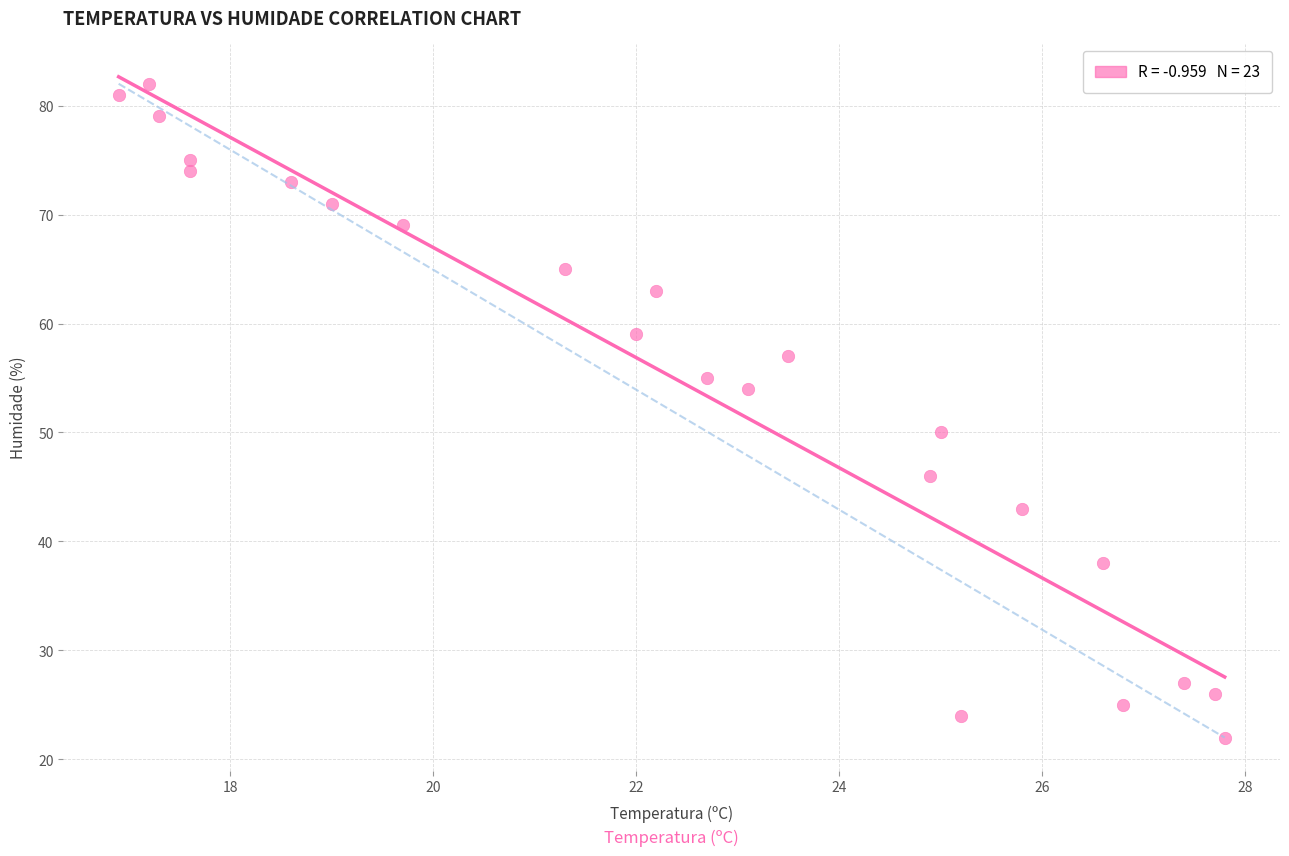

What is the range of Y values (max minus min)?

60